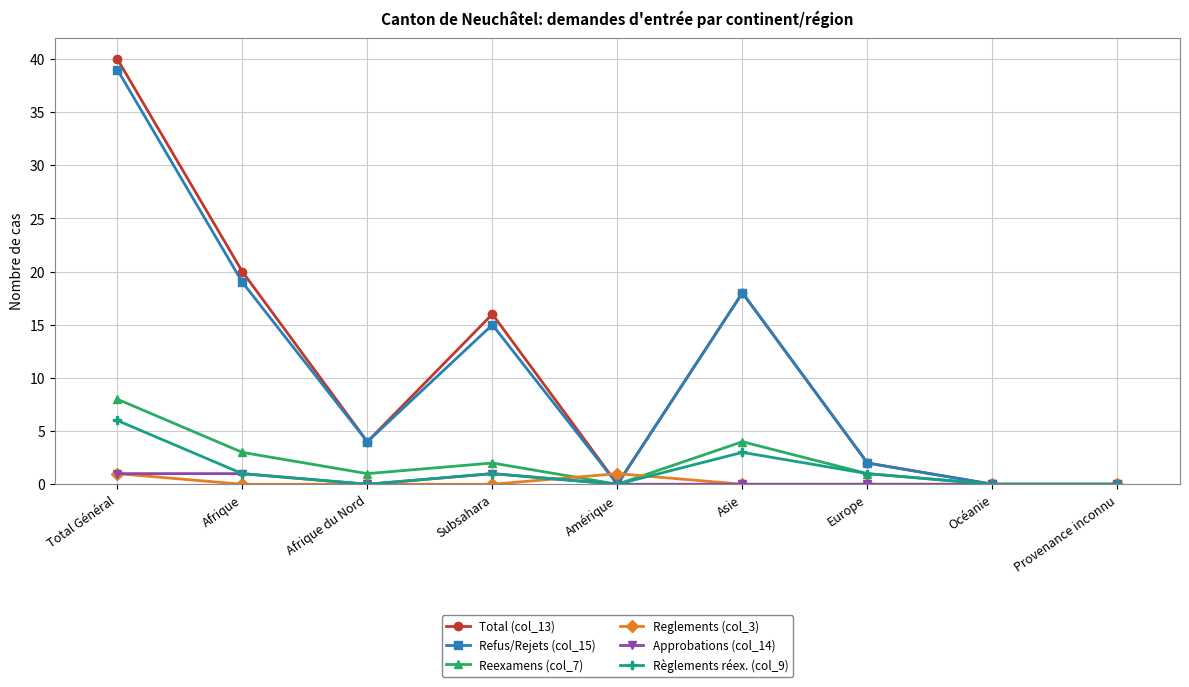

Which series has the widest spread of values?

Total (col_13)